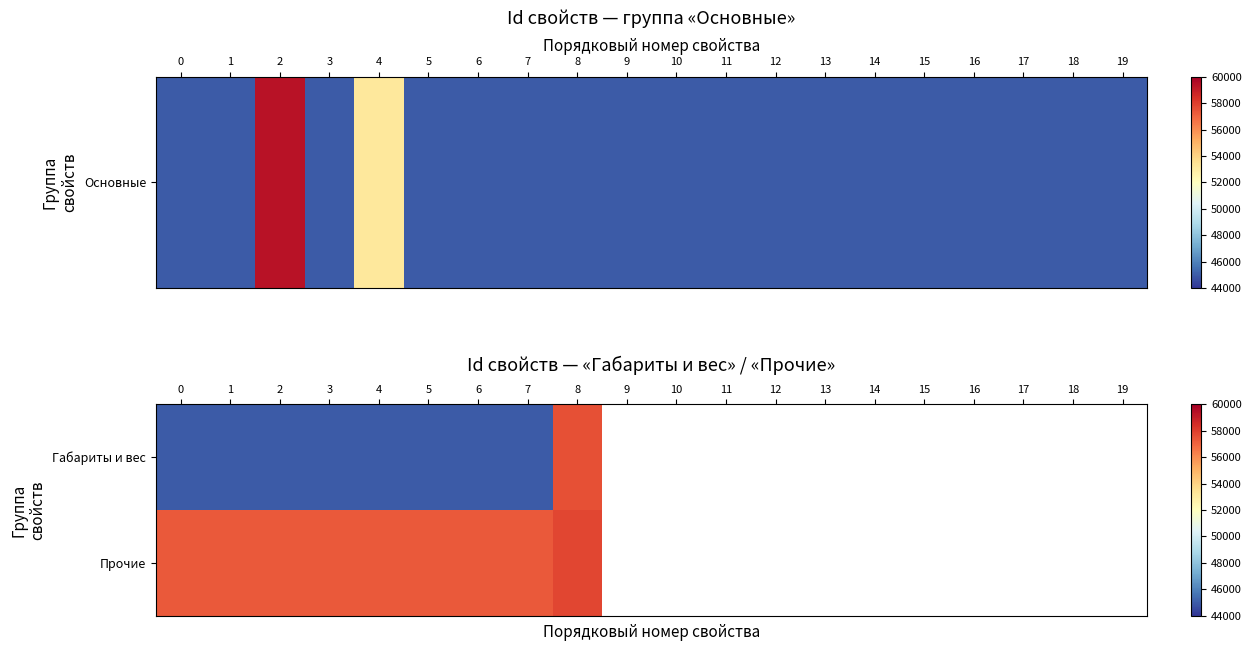

What is the minimum value for Прочие?

57287.0